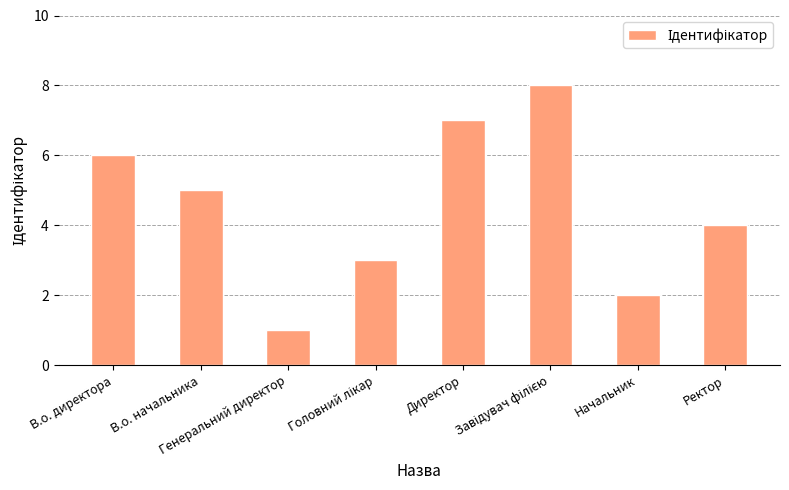

Between Генеральний директор and В.о. начальника, which is larger?

В.о. начальника